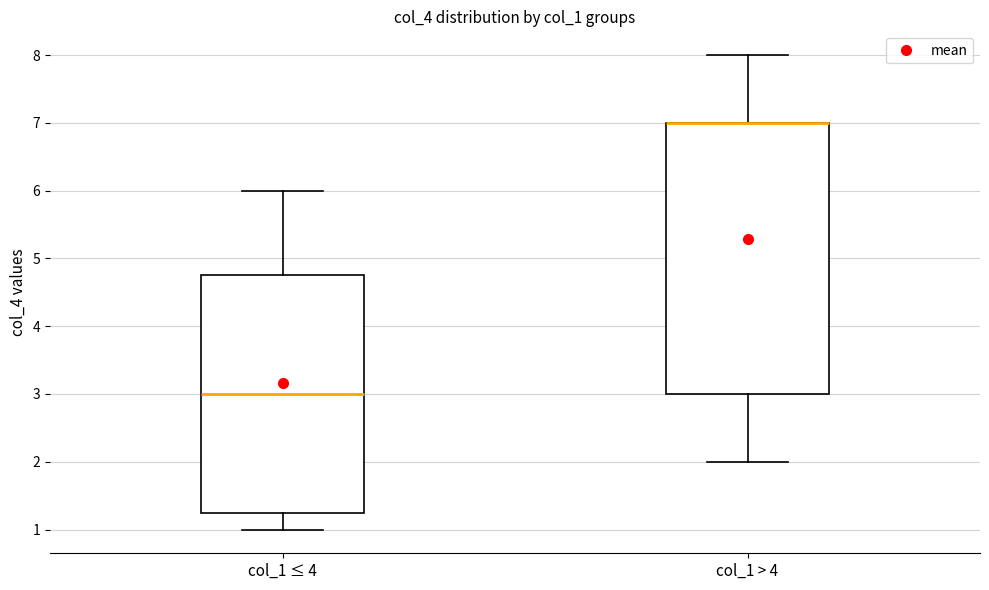

Comparing the boxes themselves (not the whiskers), which one is the tallest?

col_1 > 4